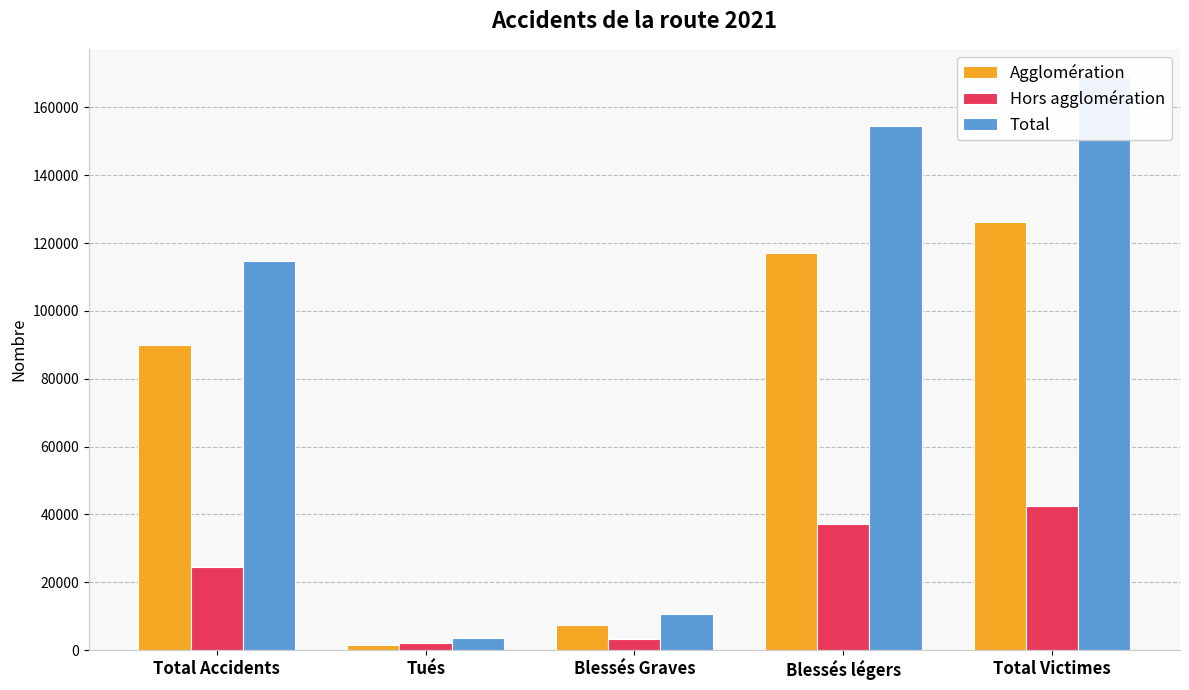

Which has a higher value, Total Accidents or Total Victimes?

Total Victimes